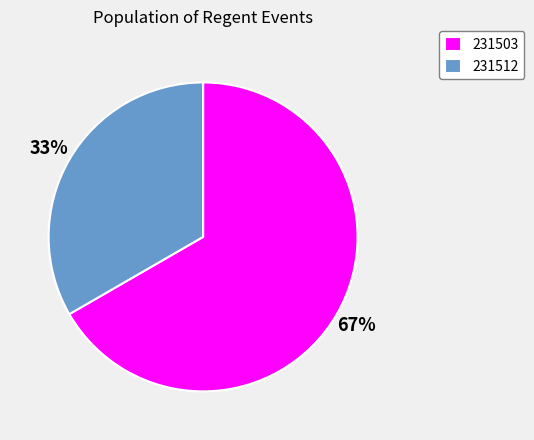

To the nearest percent, what is the average slice percentage?

50%